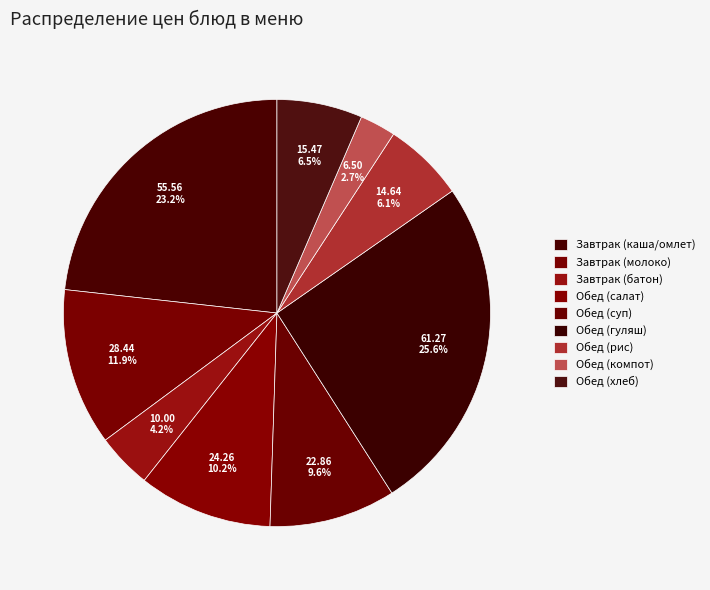

What portion of the pie excludes Обед (компот)?

97.3%